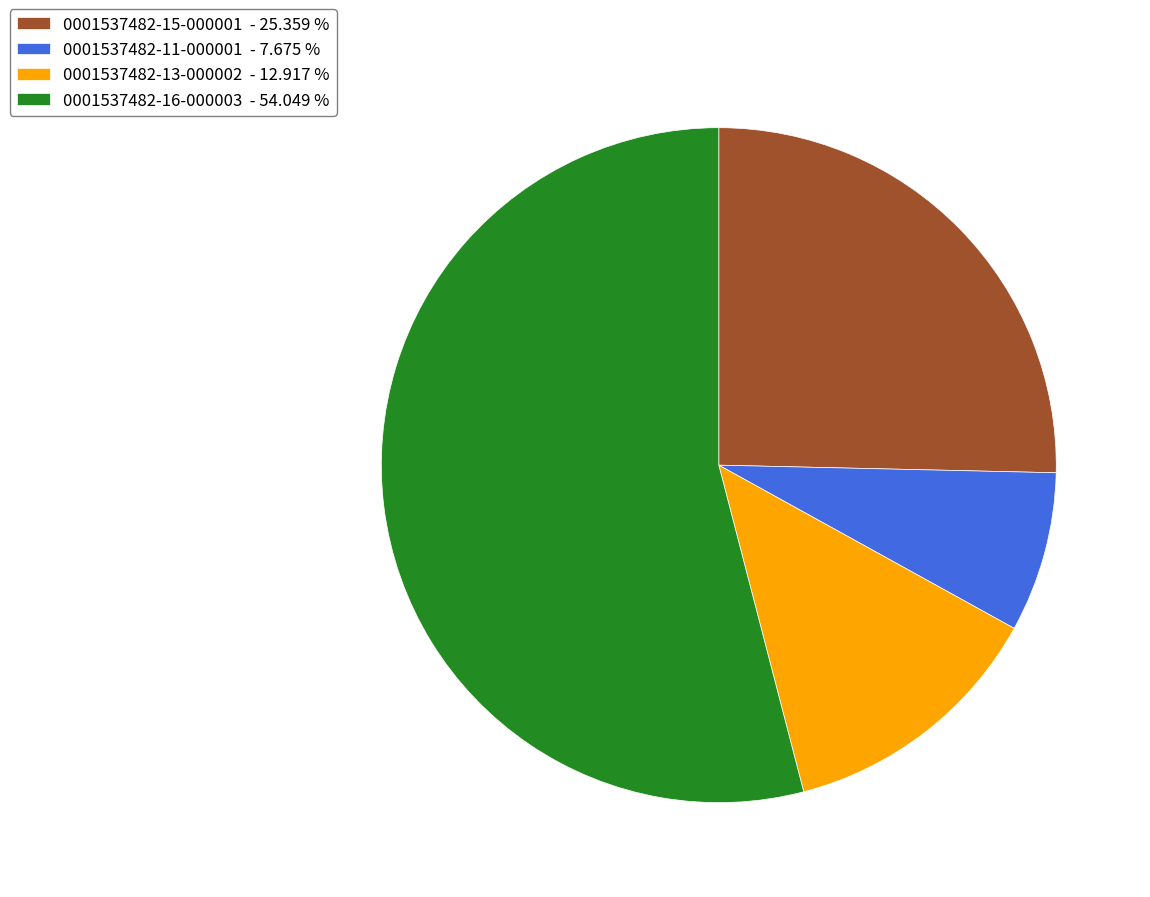

Which category has the smallest portion of the pie?

0001537482-11-000001